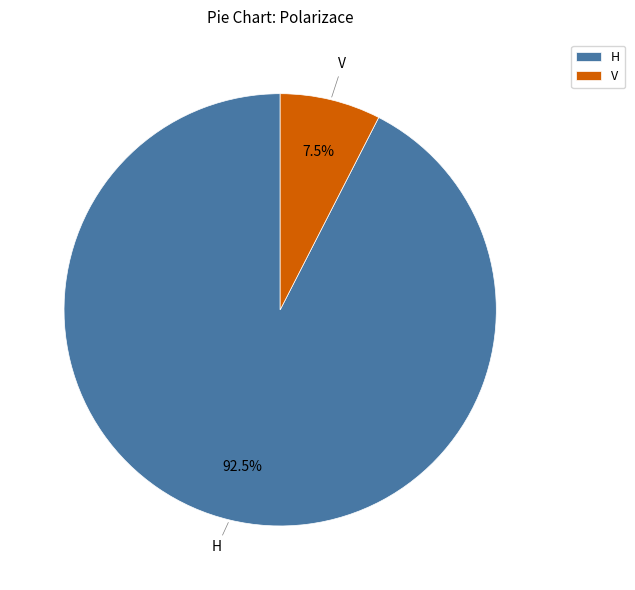

Rank the categories by value from lowest to highest.

V, H